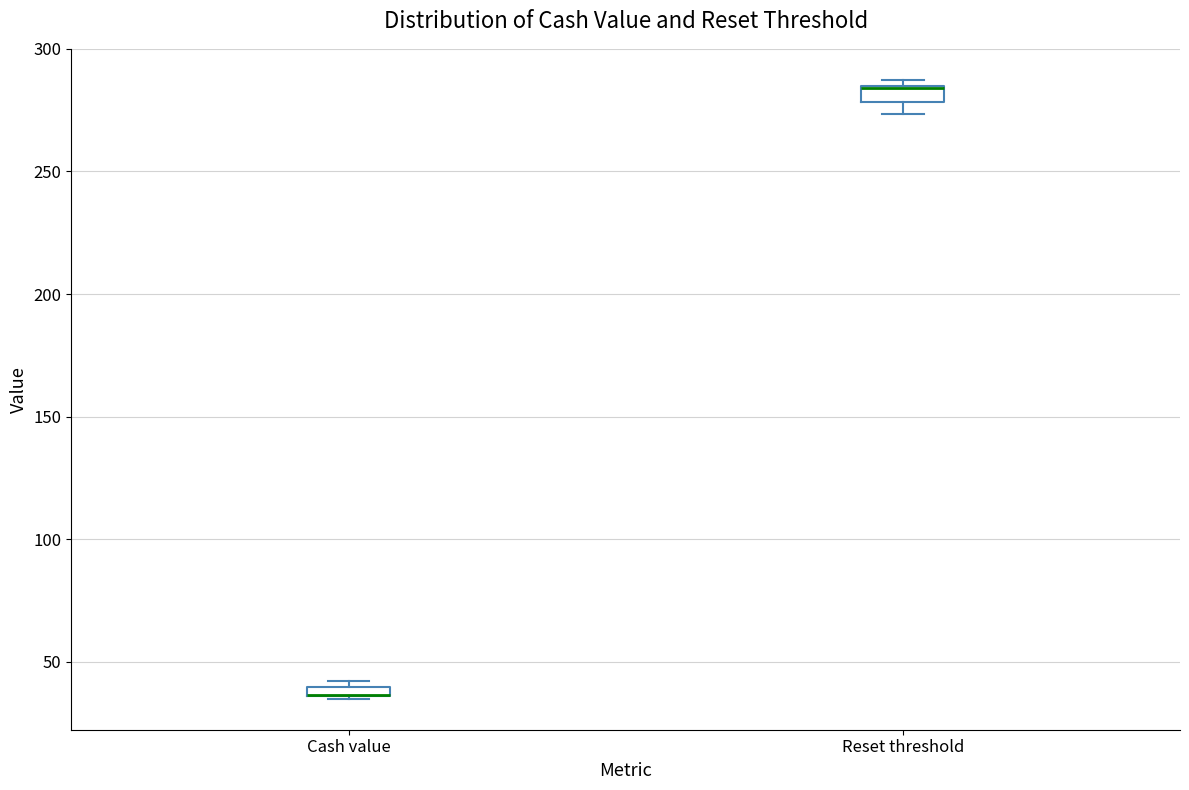

Where is the upper edge of the box for Reset threshold on the y-axis? The values are not printed on the chart, so give them approximately, as read against the axis.

285